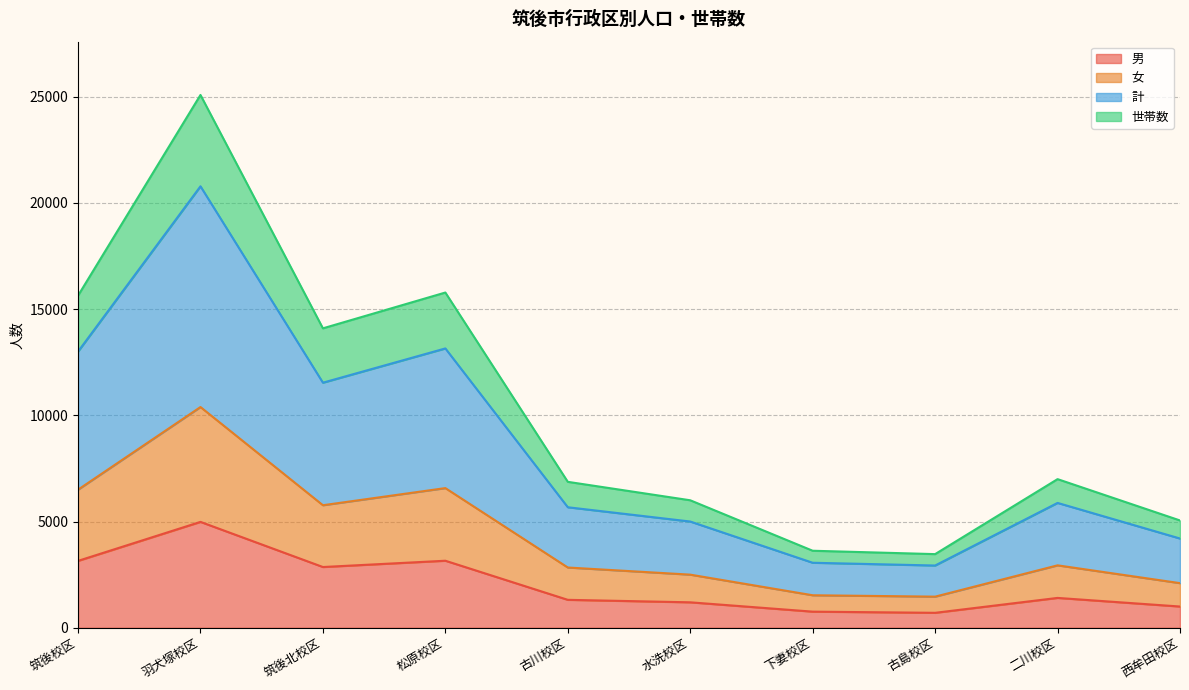

What position from the left is 古島校区?

8